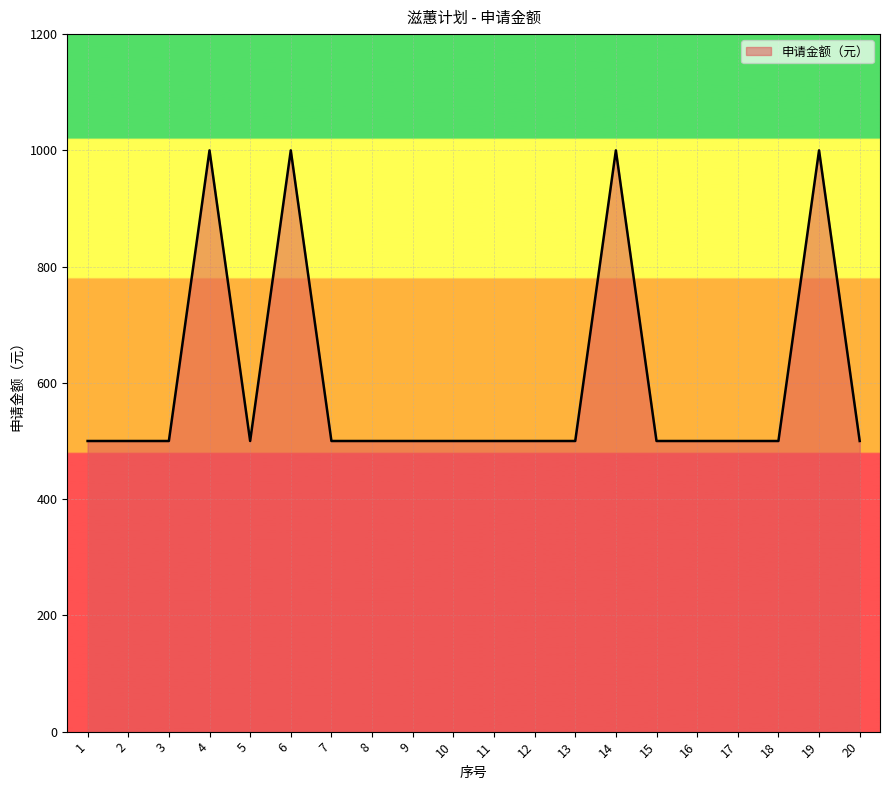

What is the approximate value at 16, to the nearest 10?

500